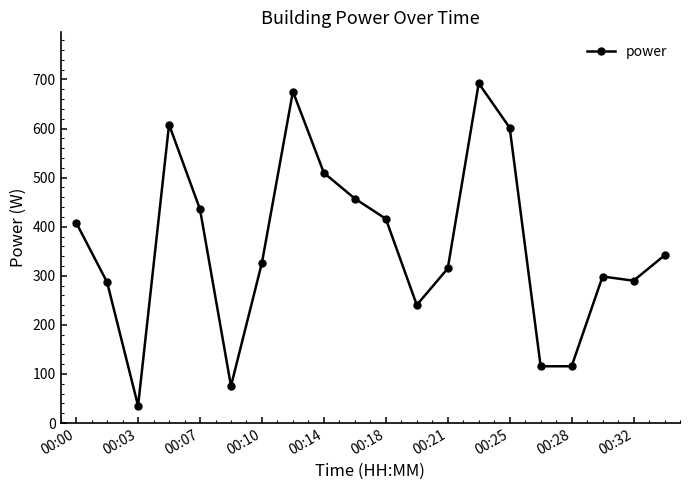

True or false: there are more than 1 points higher than both neighbors.

True